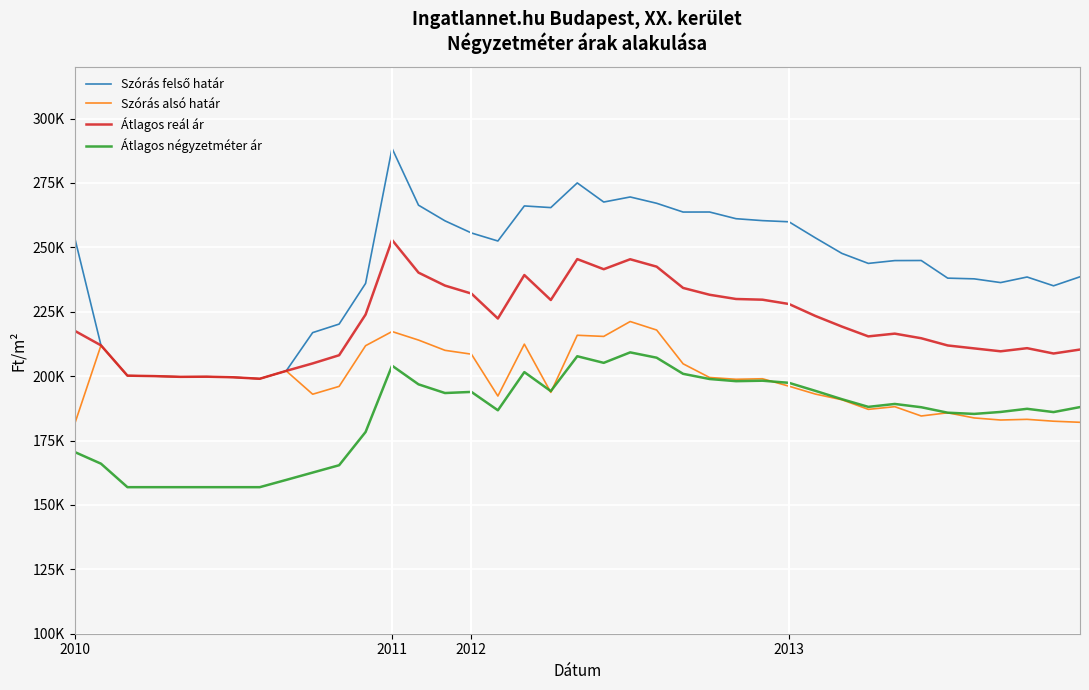

Does the chart display data point markers on the line(s)?

No